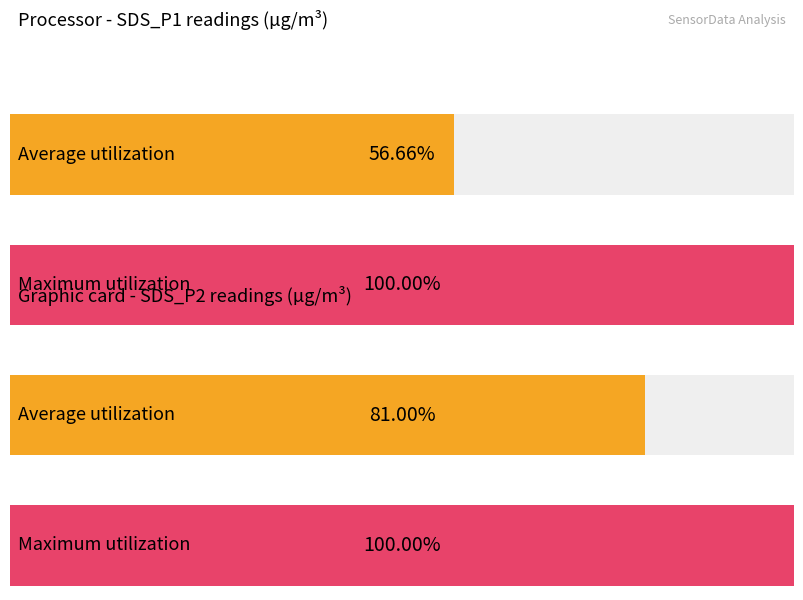

The value of Average utilization at 9 is 1.1. True or false?

False